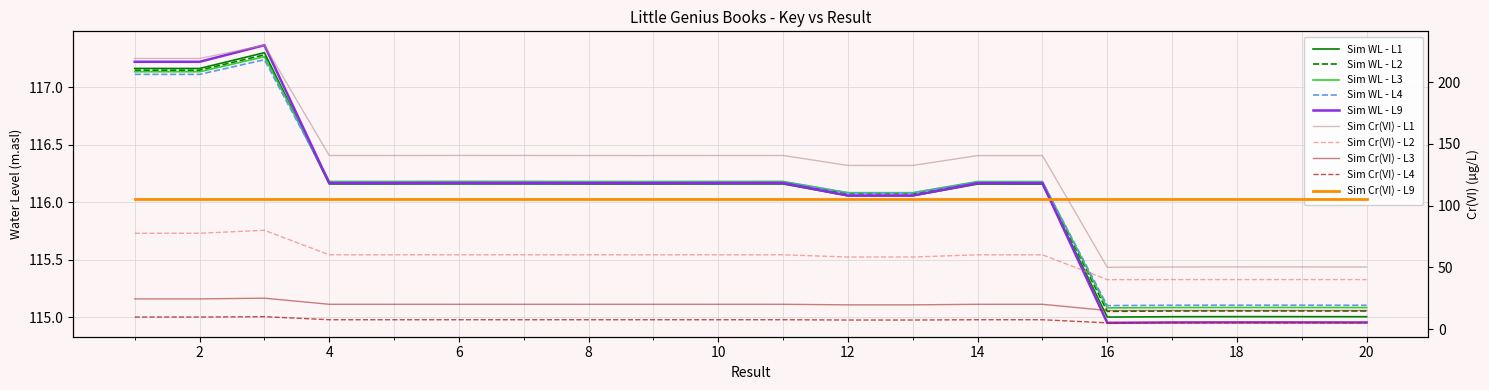

At which label is the value closest to 116?

13